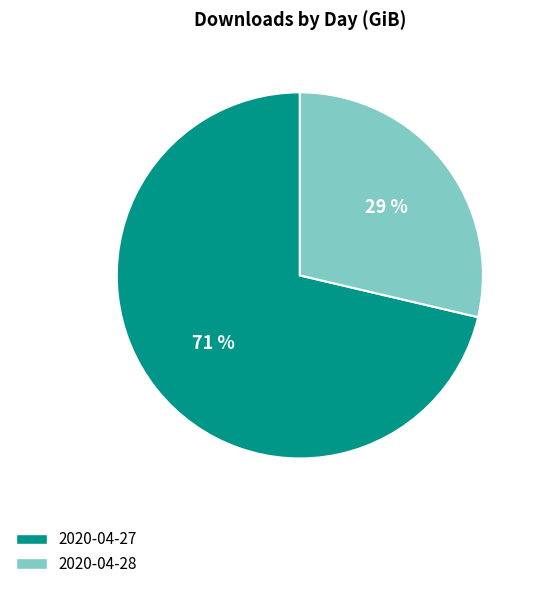

Rank the categories by value from lowest to highest.

2020-04-28, 2020-04-27